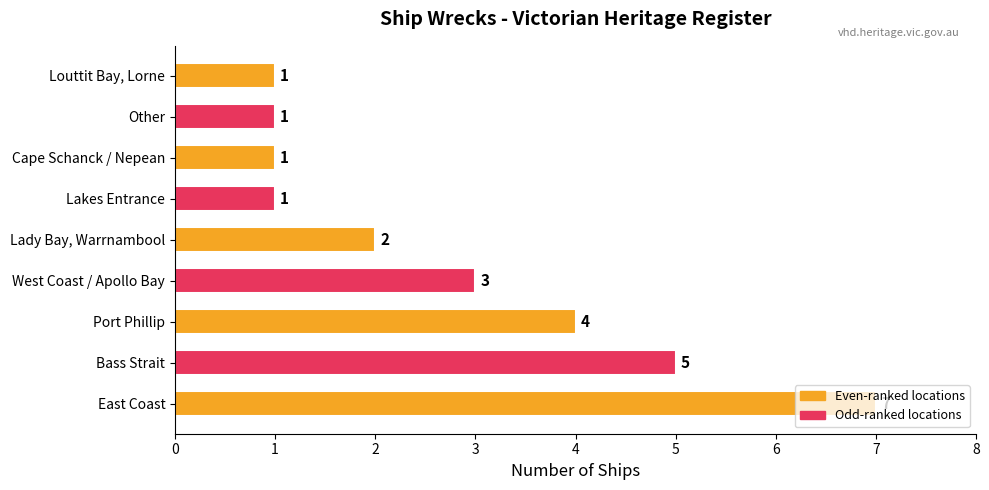

What is the sum of all values?

25